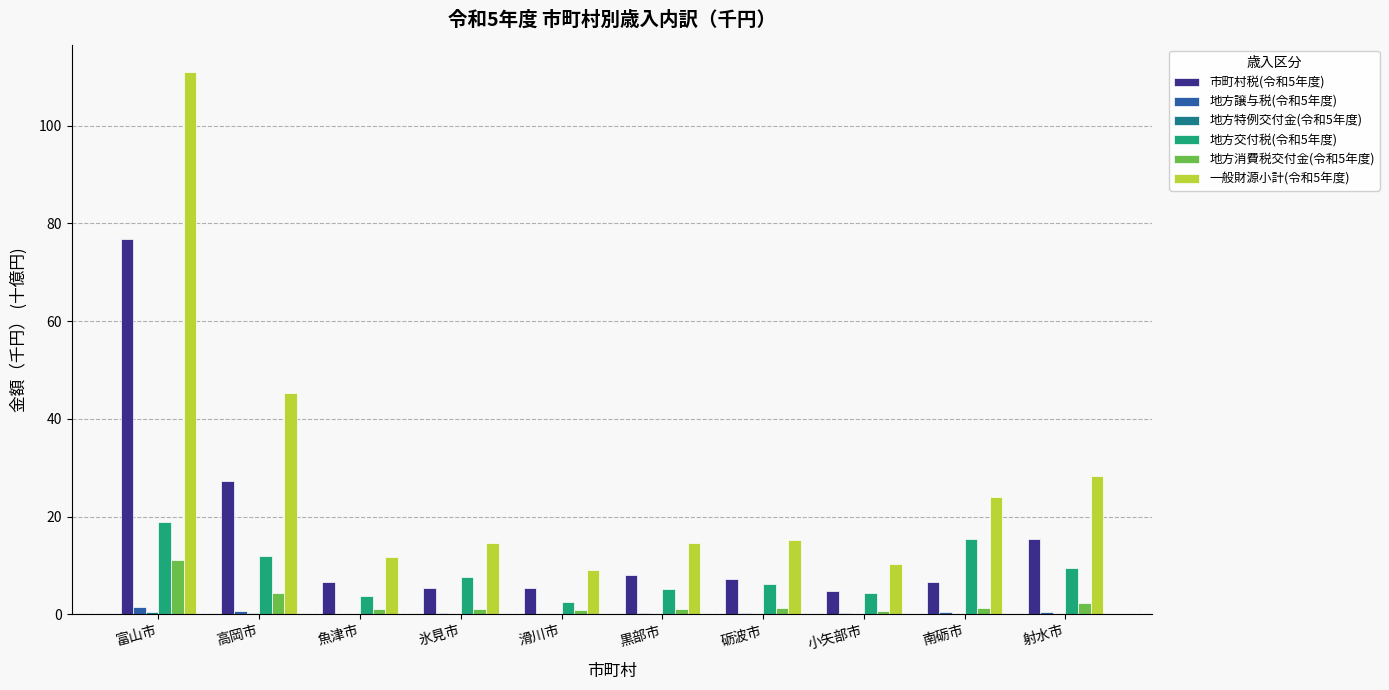

Which series has the widest spread of values?

一般財源小計(令和5年度)